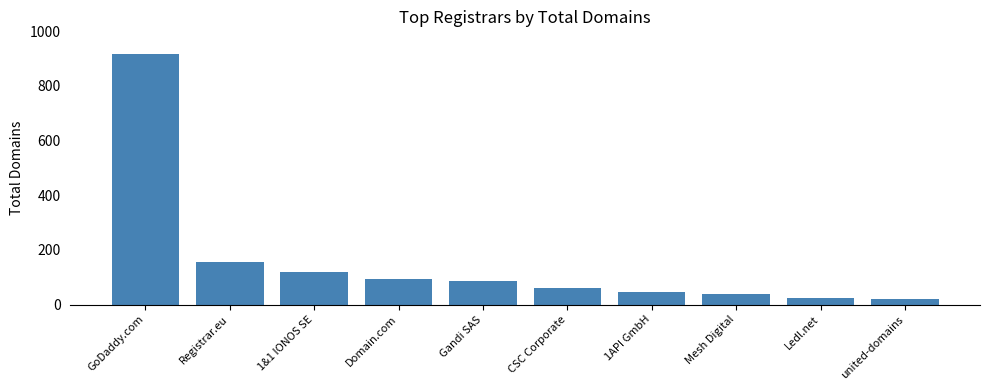

What is the value of the 6th bar from the left?

61